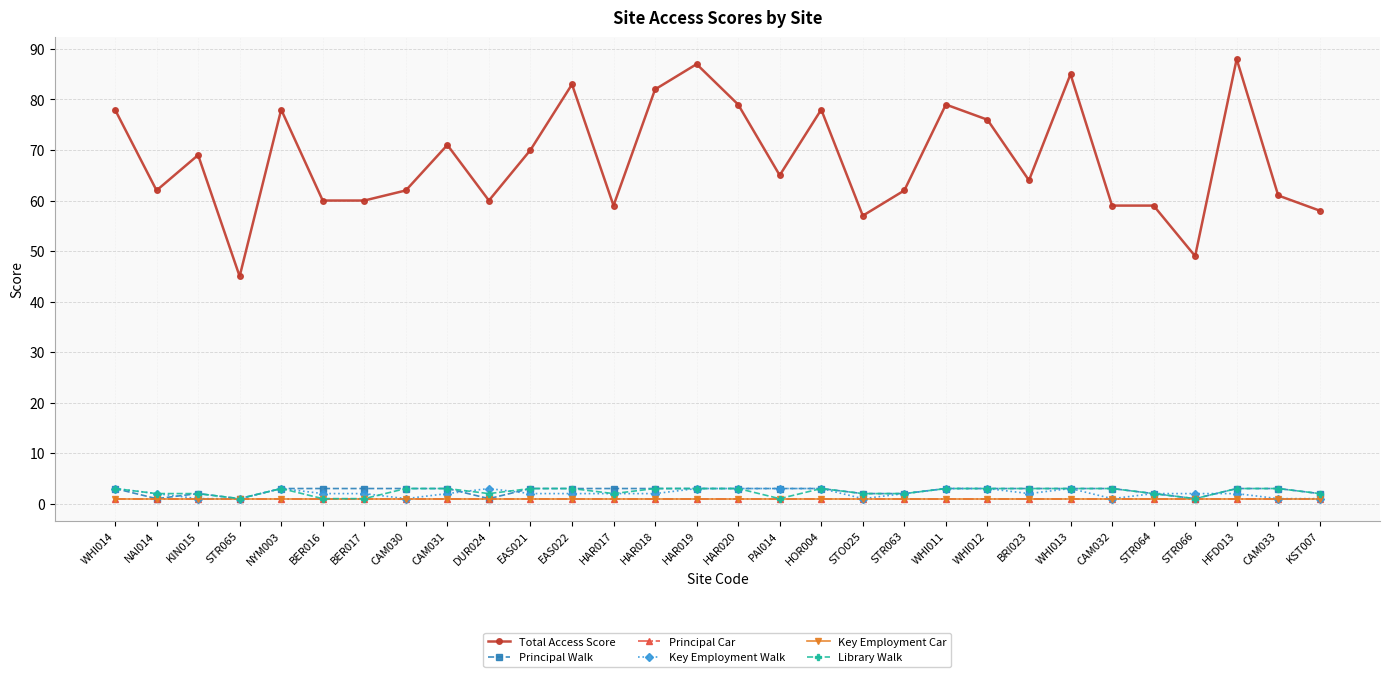

At which category is the sum across all series the highest?

HAR019